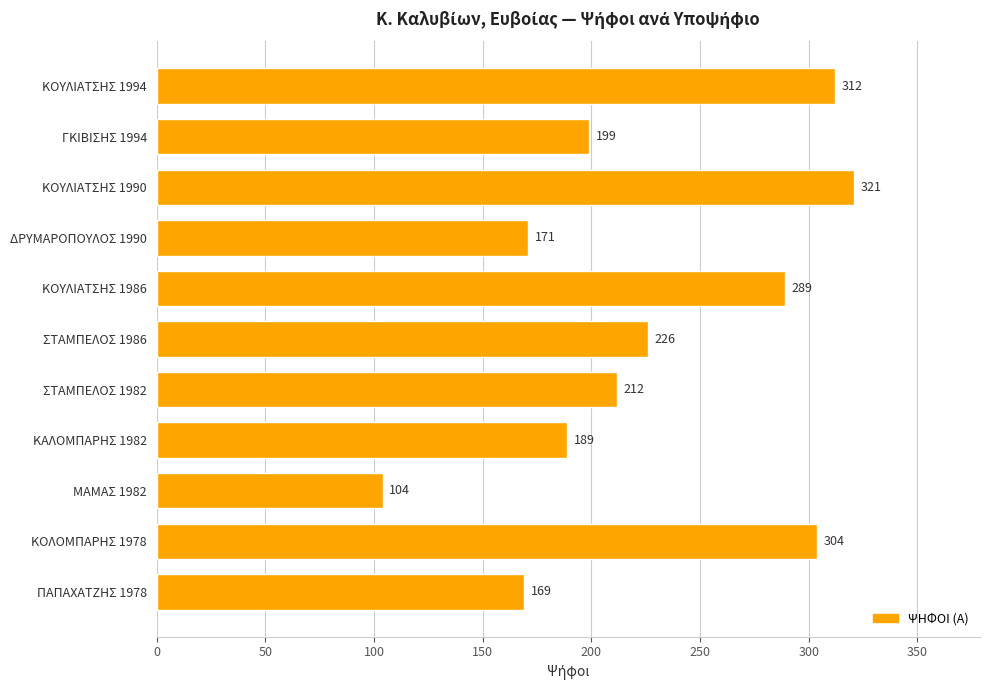

What is the average value?

227